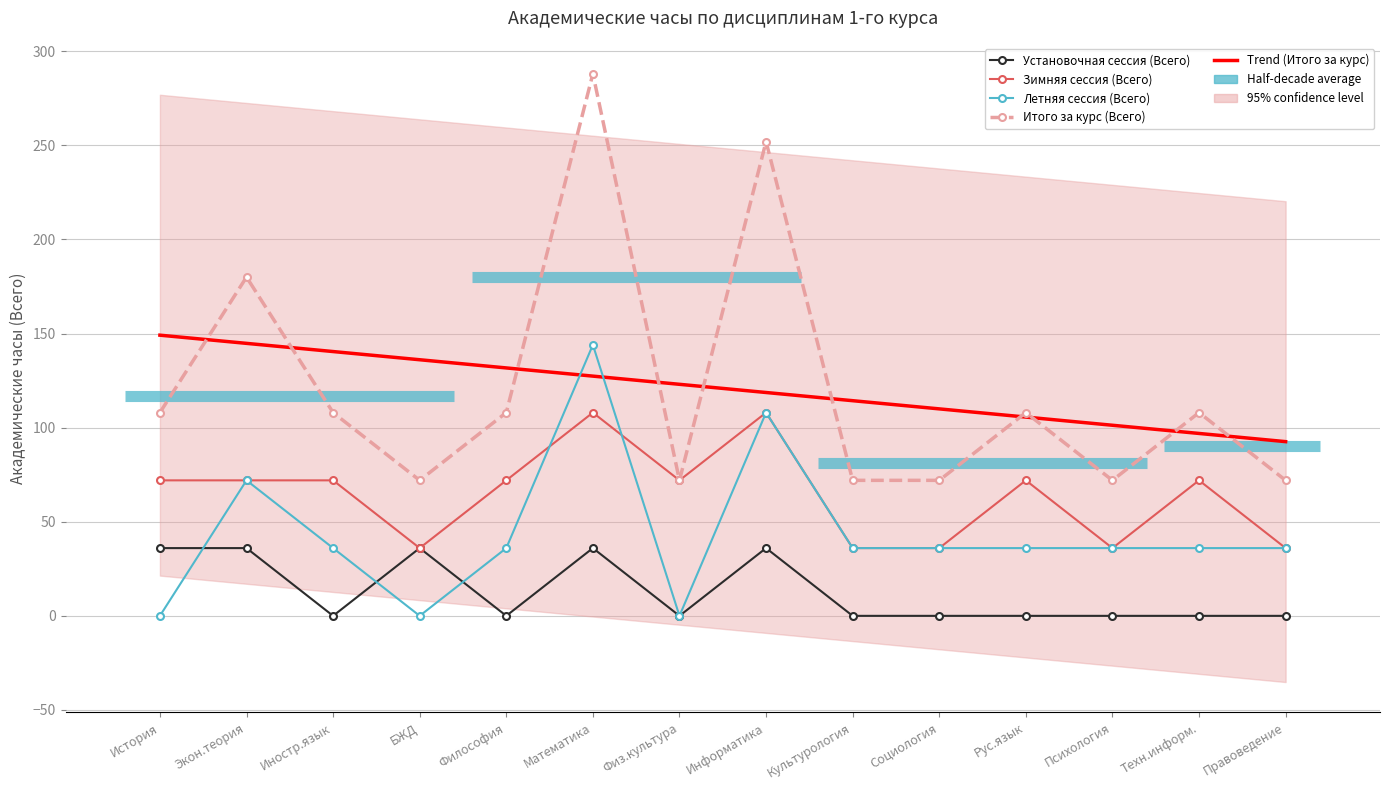

Is this an area chart (filled region under the line)?

No